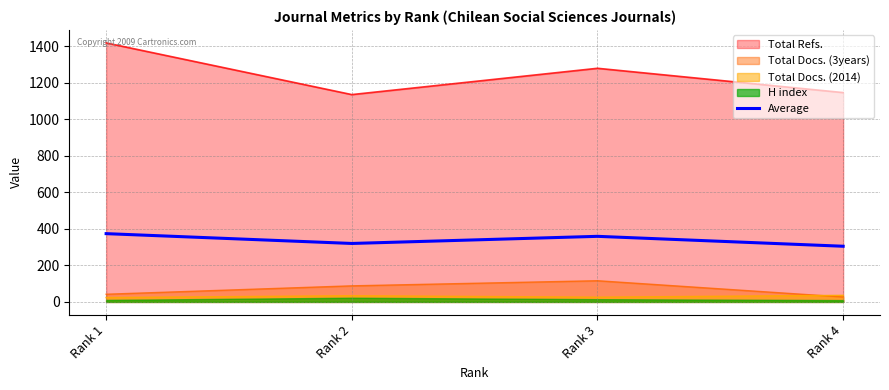

What is the highest value of the Total Docs. (3years) series?

116.0